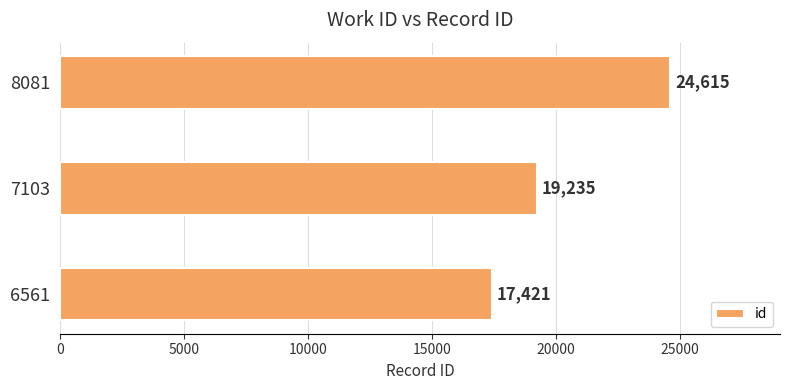

Between 7103 and 8081, which is larger?

8081